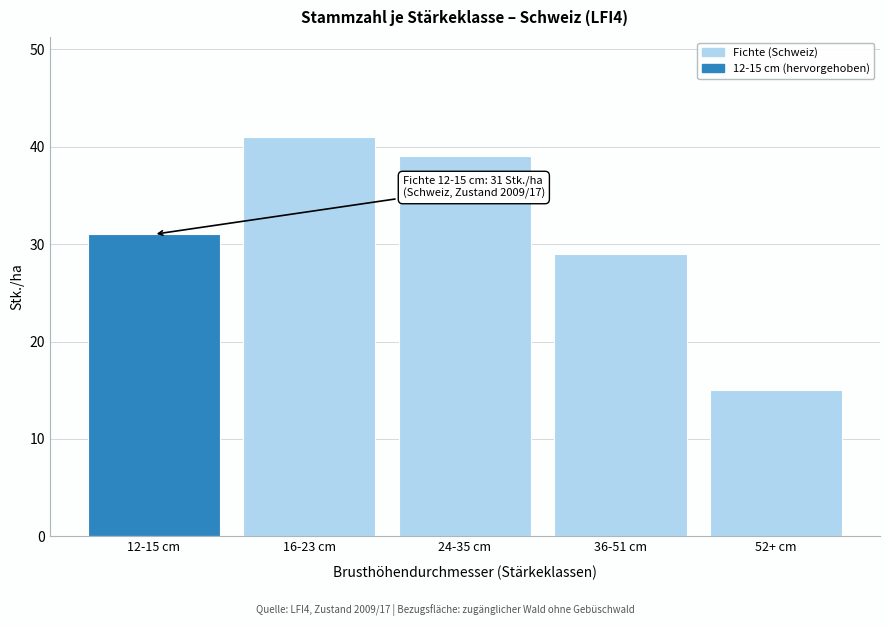

Reading left to right, list all the values displayed in this chart.

31	41	39	29	15